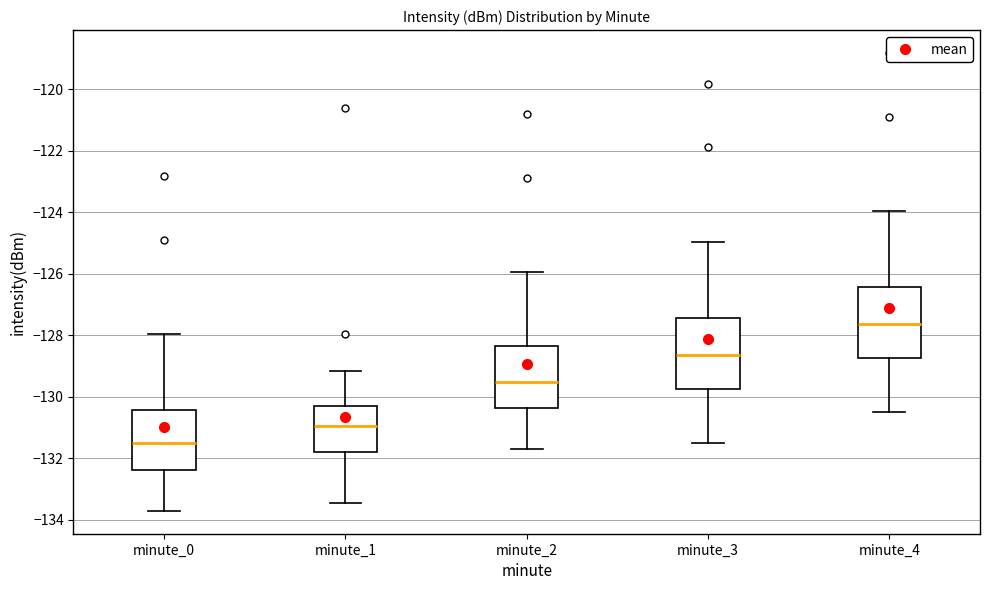

Where is the lower edge of the box for minute_0 on the y-axis? The values are not printed on the chart, so give them approximately, as read against the axis.

-132.4